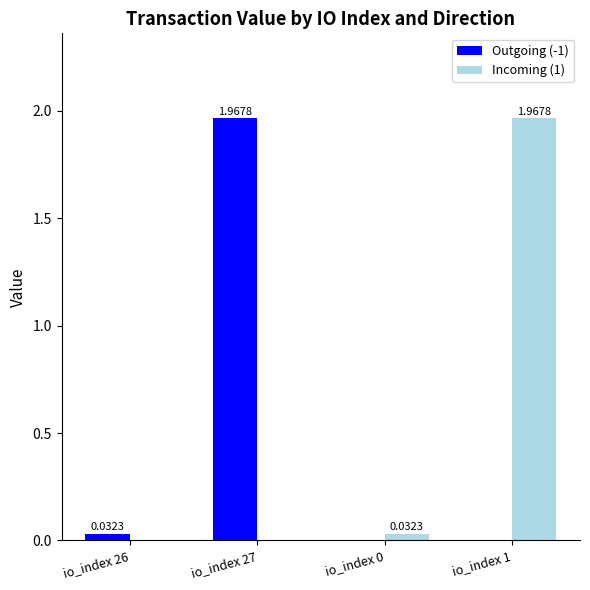

Is the value of Incoming (1) at io_index 27 greater than the value of Outgoing (-1) at io_index 27?

No